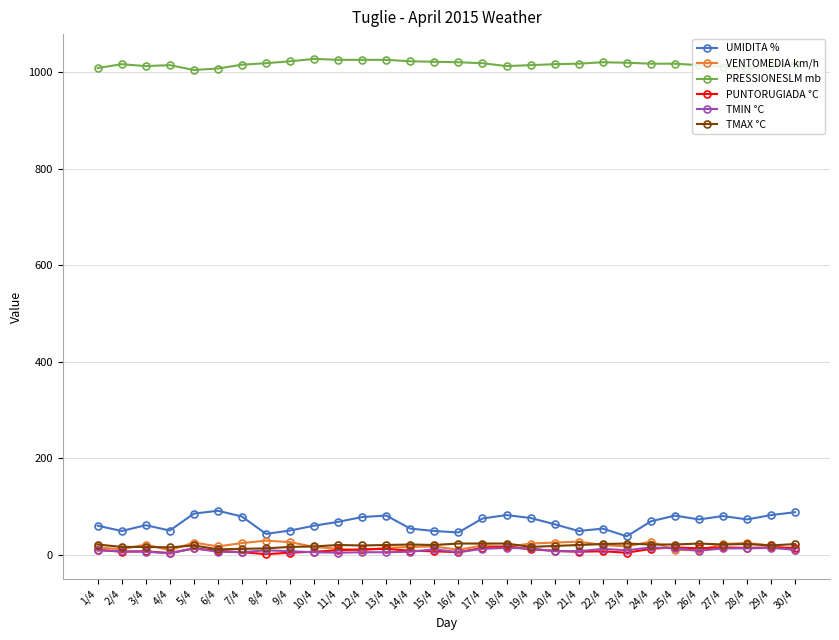

The value of UMIDITA % at 20/4 is 63. True or false?

True